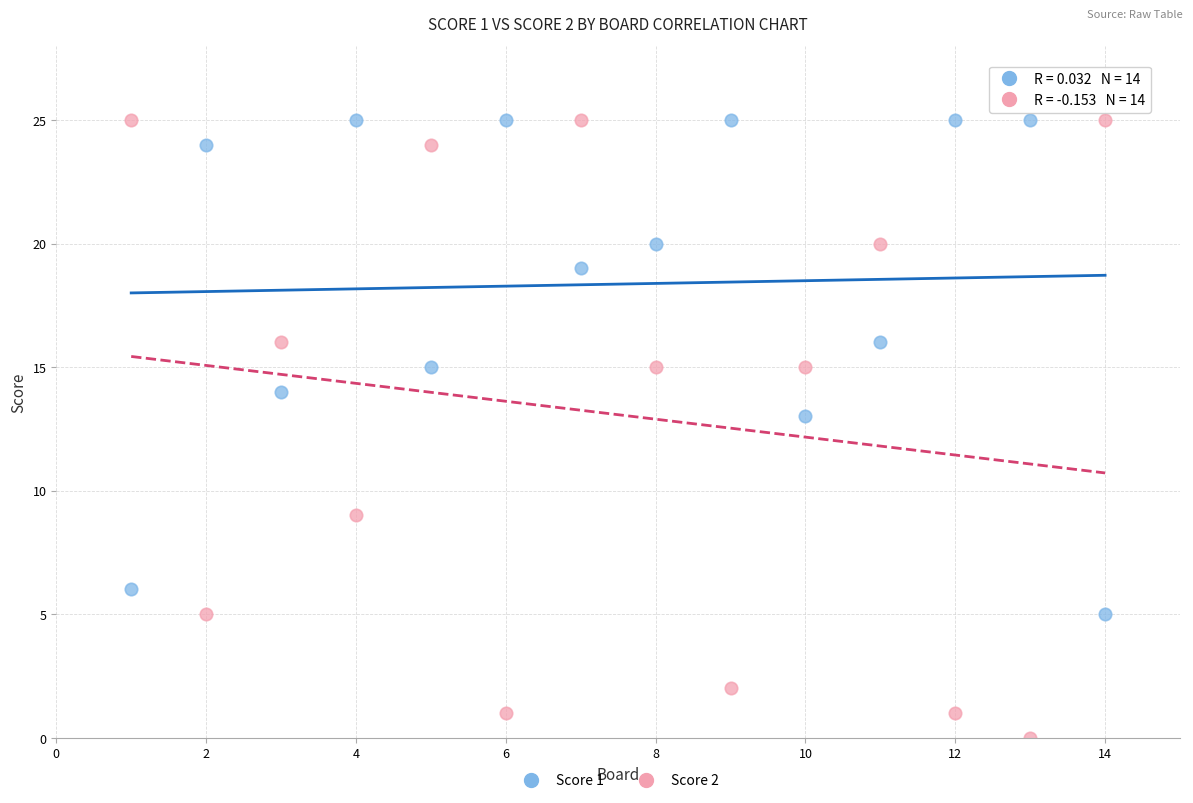

Across all data points, what is the range of Y values (max minus min)?

25